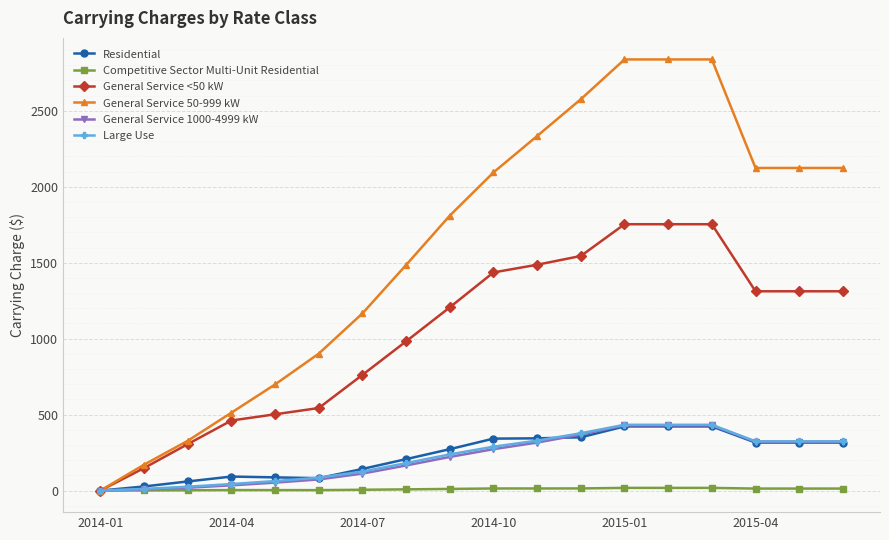

What is the maximum value shown in the chart?

2837.8